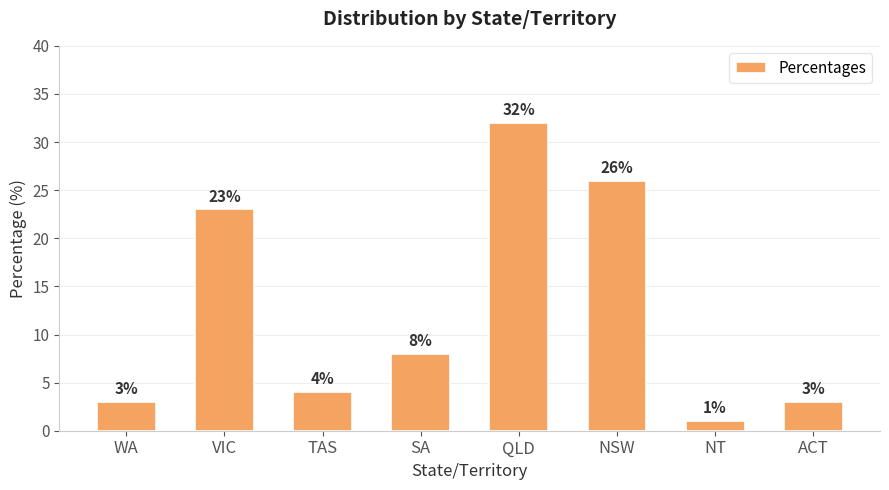

Reading left to right, transcribe all the data shown in this chart.

WA=3	VIC=23	TAS=4	SA=8	QLD=32	NSW=26	NT=1	ACT=3